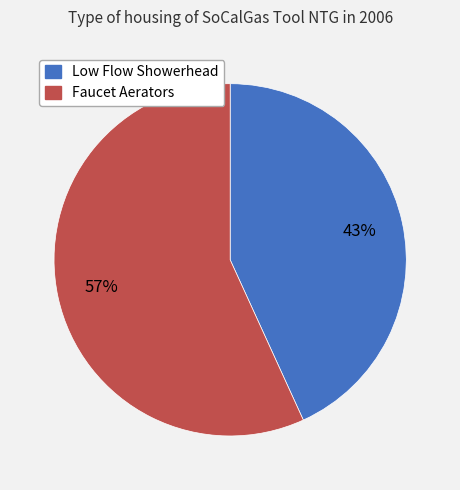

Which slice is the largest?

Faucet Aerators